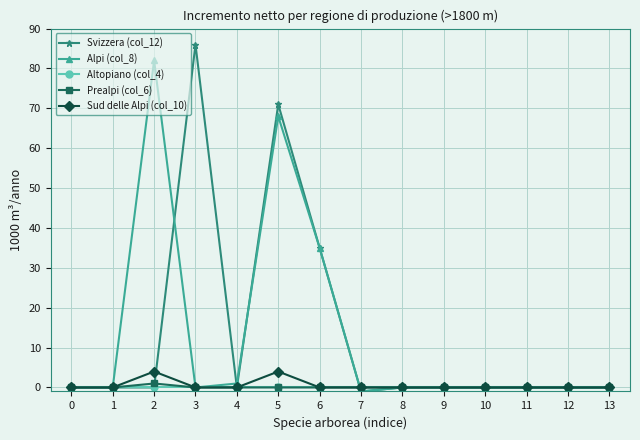

Reading left to right, extract all data points from this chart.

Svizzera (col_12): 0	0	0	86	0	71	35	-1	0	0	0	0	0	0
Alpi (col_8): 0	0	82	0	1	68	35	-1	0	0	0	0	0	0
Altopiano (col_4): 0	0	0	0	0	0	0	0	0	0	0	0	0	0
Prealpi (col_6): 0	0	1	0	0	0	0	0	0	0	0	0	0	0
Sud delle Alpi (col_10): 0	0	4	0	0	4	0	0	0	0	0	0	0	0